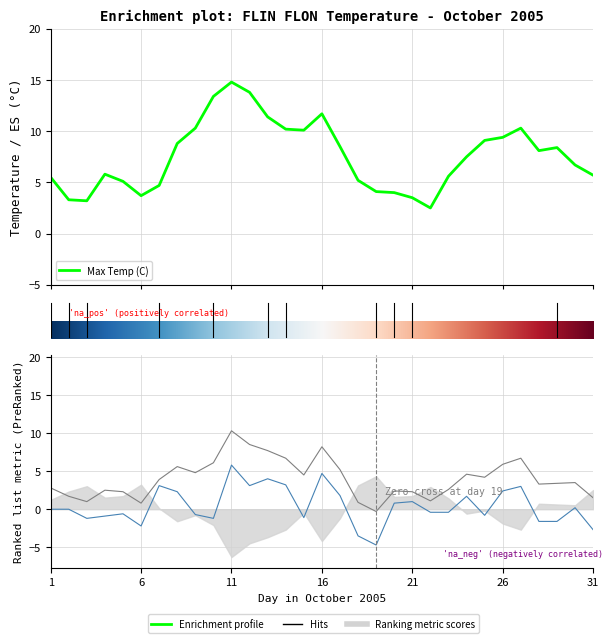

Which label corresponds to the largest value in the chart?

11